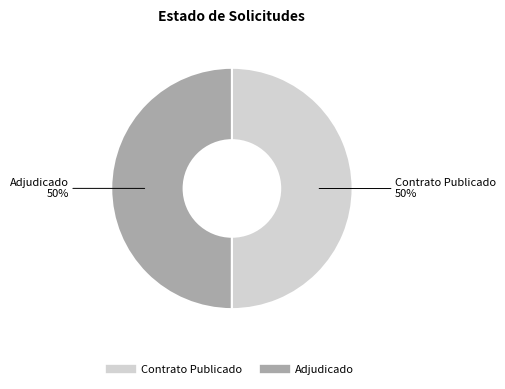

Count the number of slices in the pie.

2